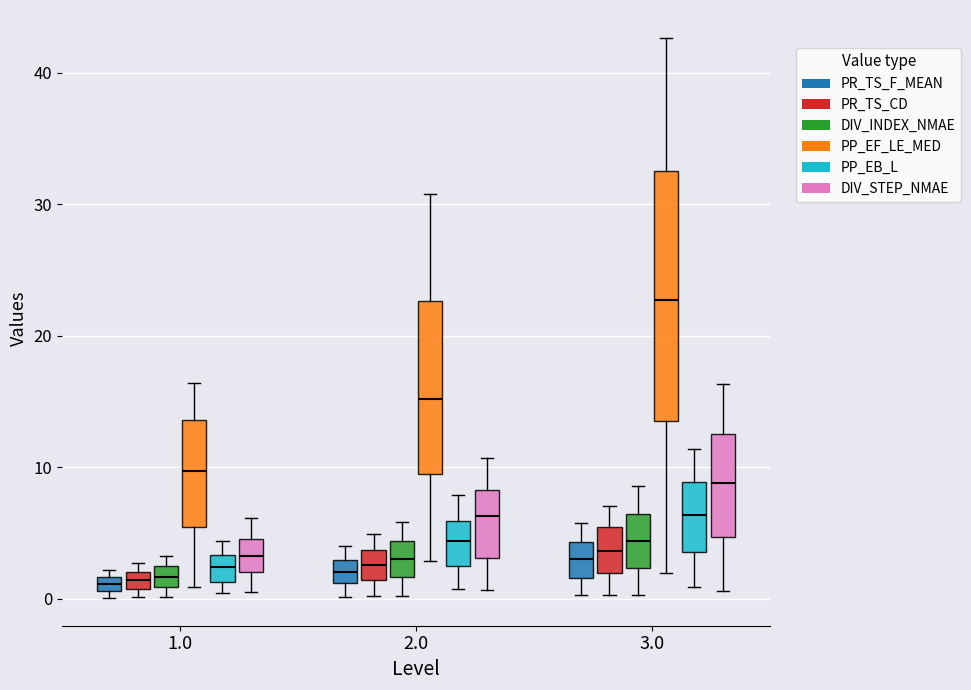

Where is the upper edge of the box for 1.0 (DIV_INDEX_NMAE) on the y-axis? The values are not printed on the chart, so give them approximately, as read against the axis.

2